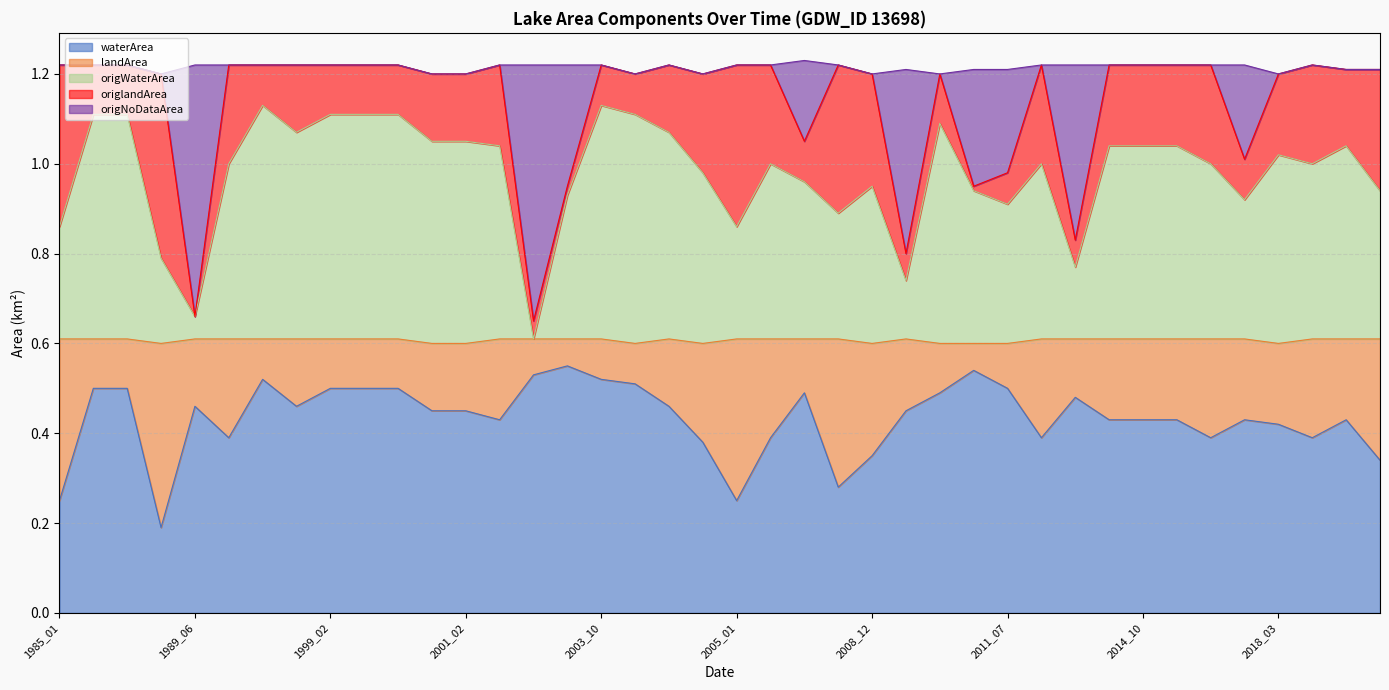

What is the lowest value of the landArea series?

0.1